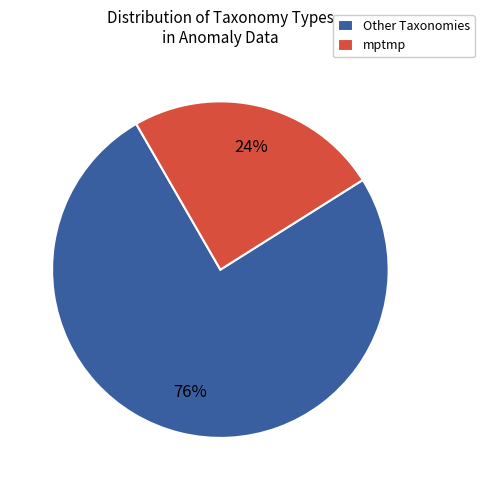

To the nearest percent, what percentage of the pie is Other Taxonomies?

76%